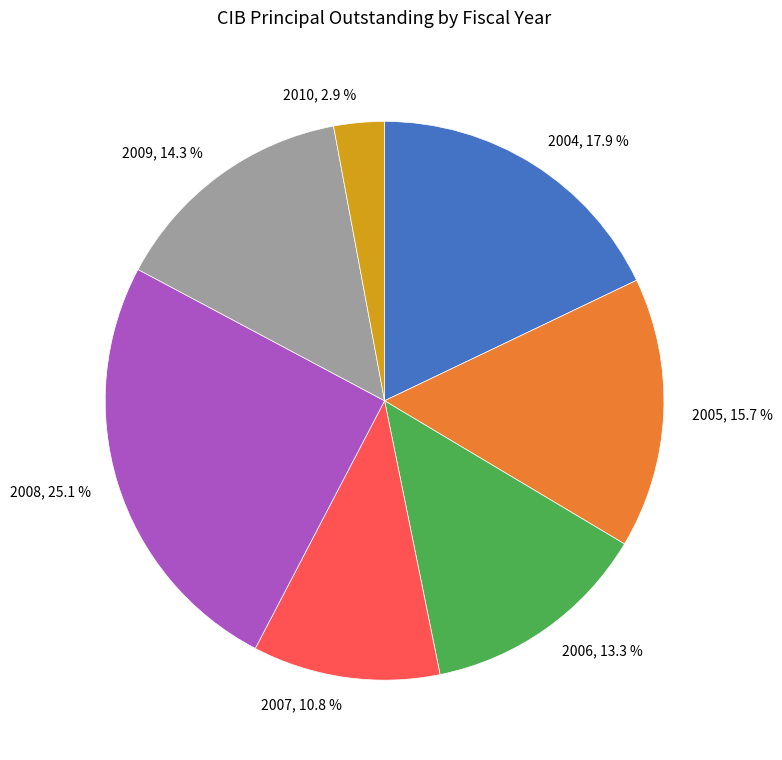

To the nearest percent, what percentage of the pie is 2009?

14%